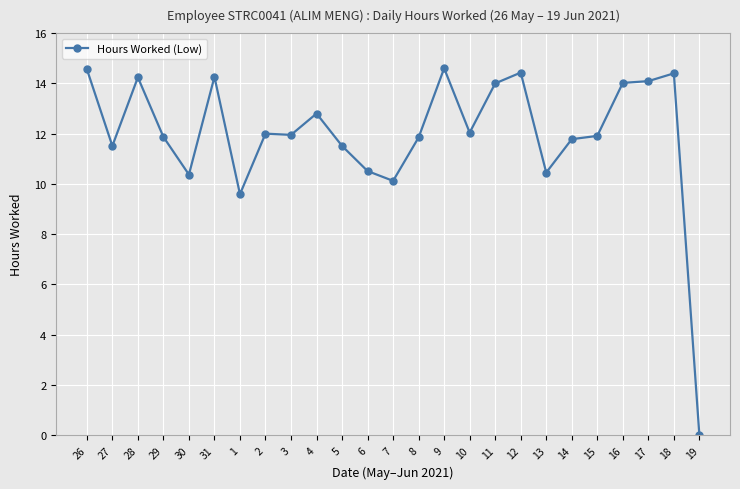

How many data points are less than 11?

6